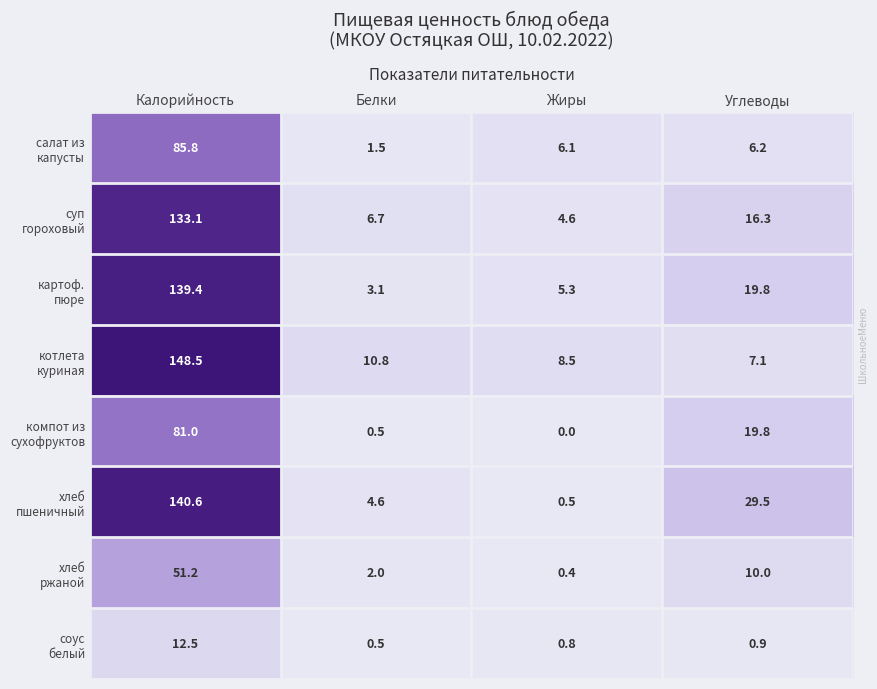

At which category is the sum across all series the highest?

Калорийность